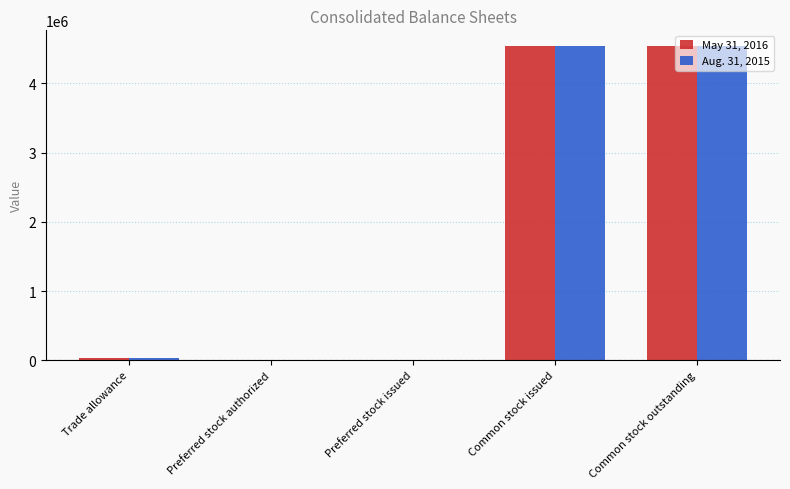

Which series has the widest spread of values?

Aug. 31, 2015